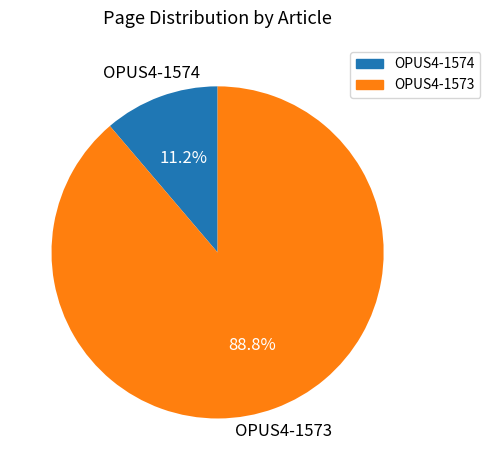

Which slice represents more than half of the pie?

OPUS4-1573